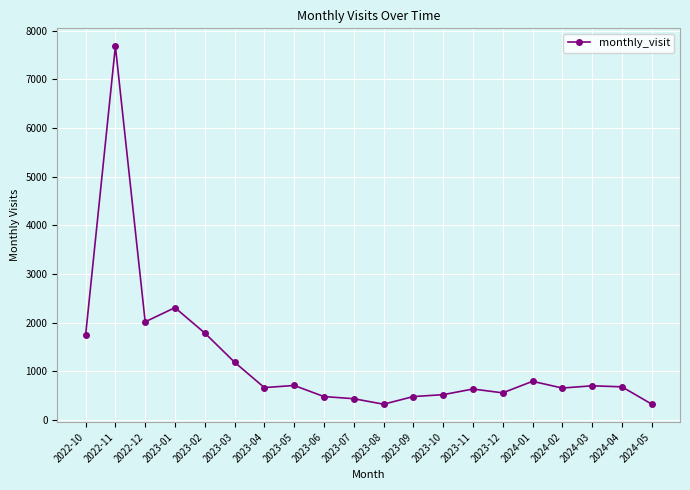

At which label does the data first exceed 685?

2022-10